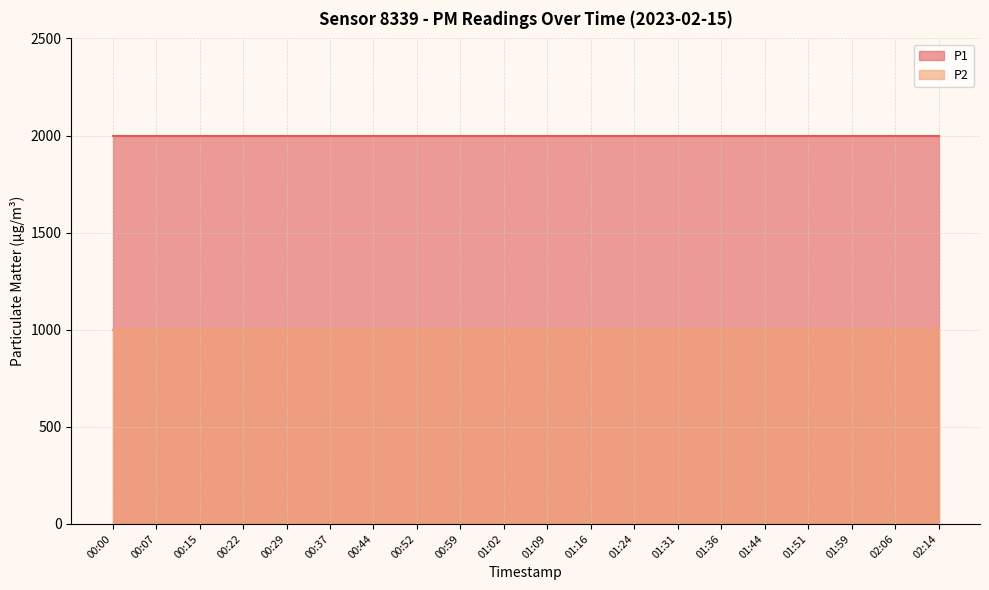

Does the chart display data point markers on the line(s)?

No